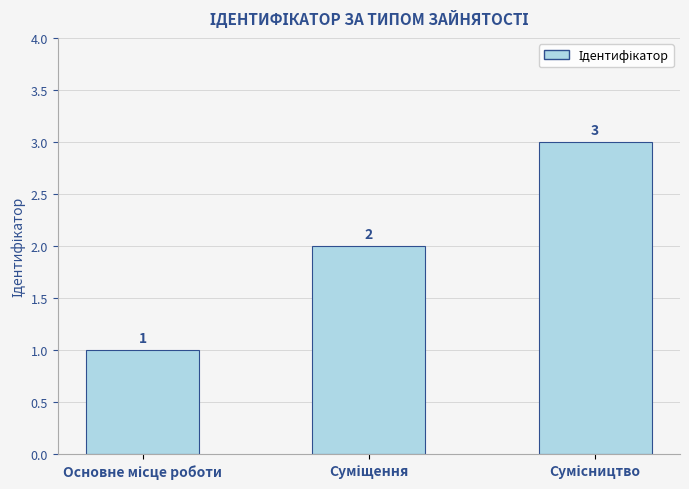

How many data points does each series have?

3